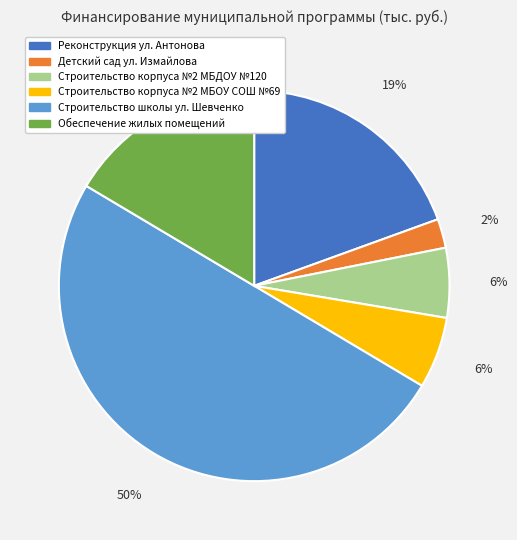

Is Обеспечение жилых помещений the majority of the pie?

No